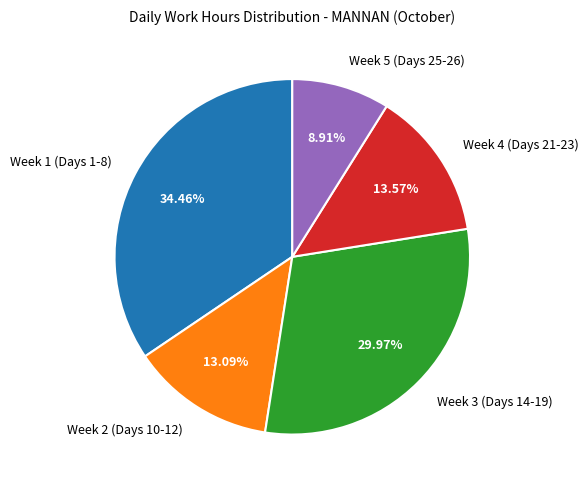

Does any single category account for the majority?

No